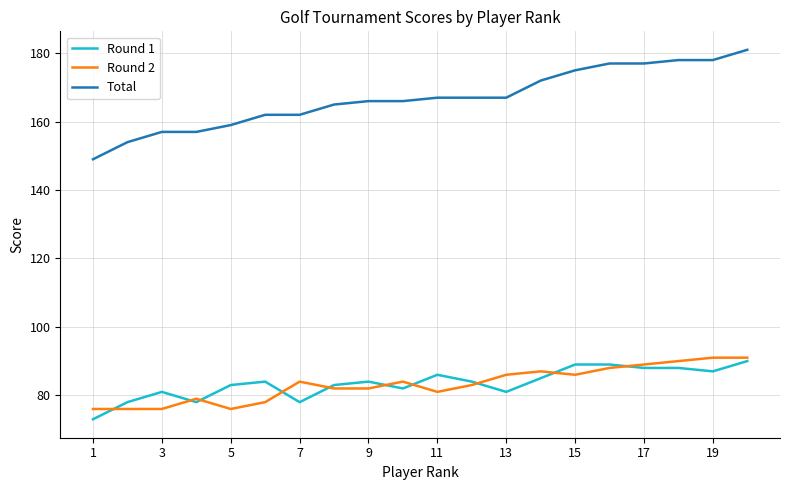

What is the sum of all Round 2 values?

1665